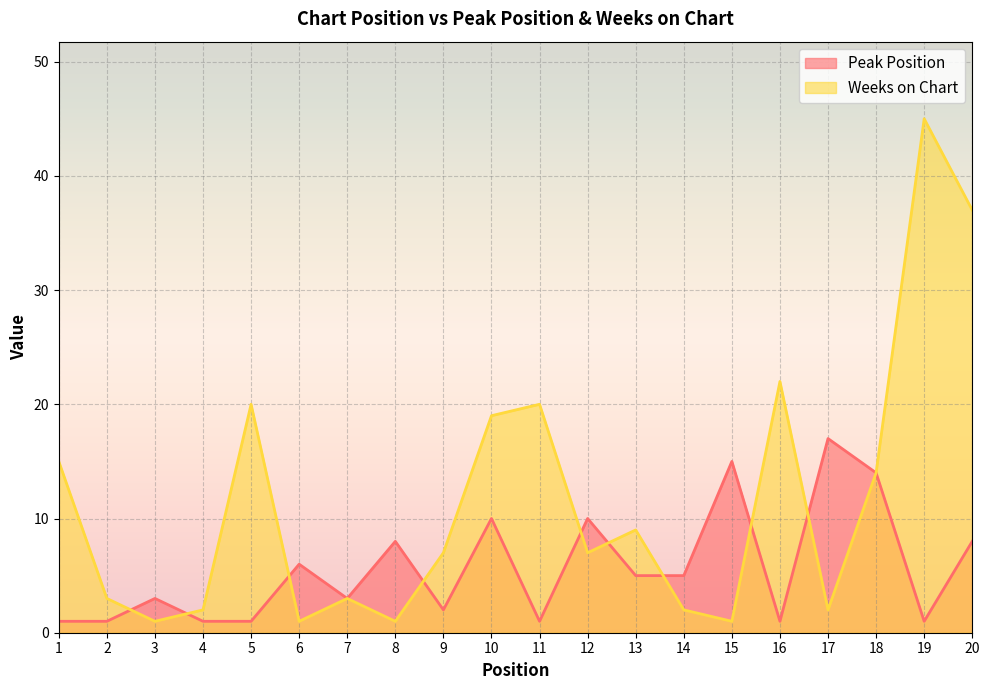

Which series has the largest total across all categories?

Weeks on Chart